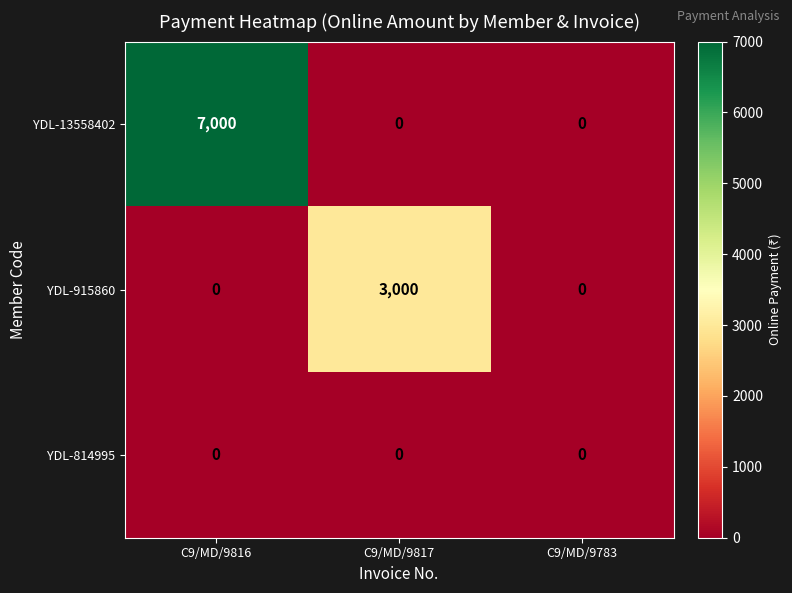

Between C9/MD/9816 and C9/MD/9817, which series saw the biggest shift?

YDL-13558402